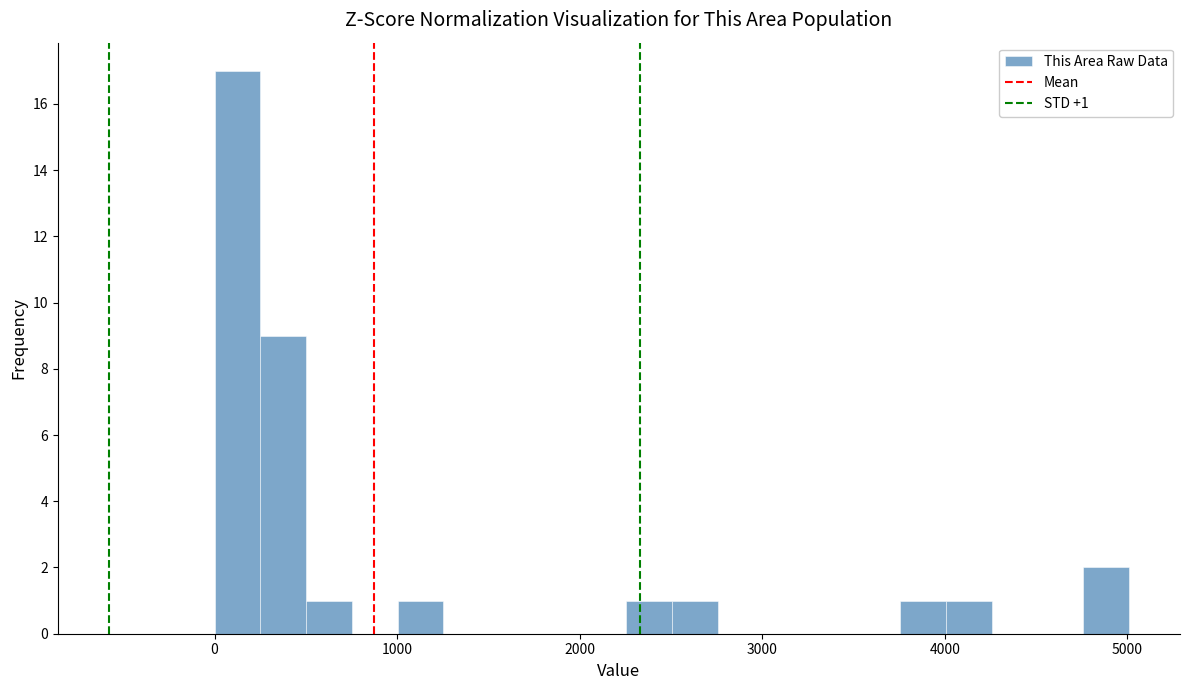

Around what value on the x-axis is the tallest bar? Give the approximate position of its centre, as read against the axis.

100